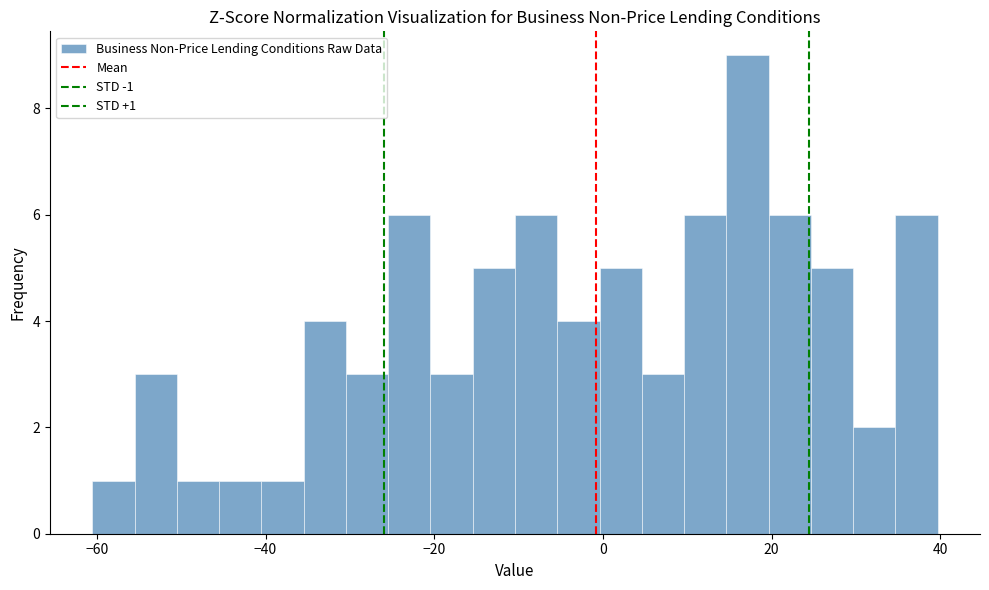

Read against the x-axis, roughly where is the centre of the tallest bar?

18